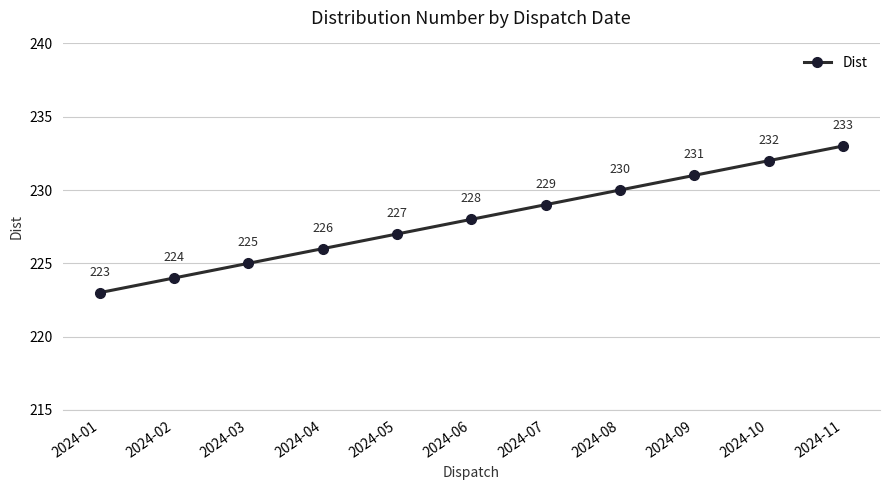

Does the chart have visible grid lines?

Yes